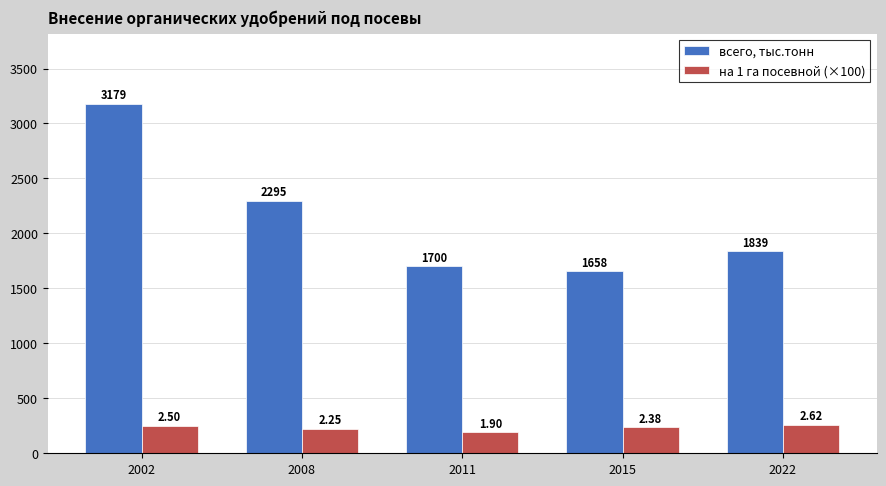

Are the bars horizontal?

No